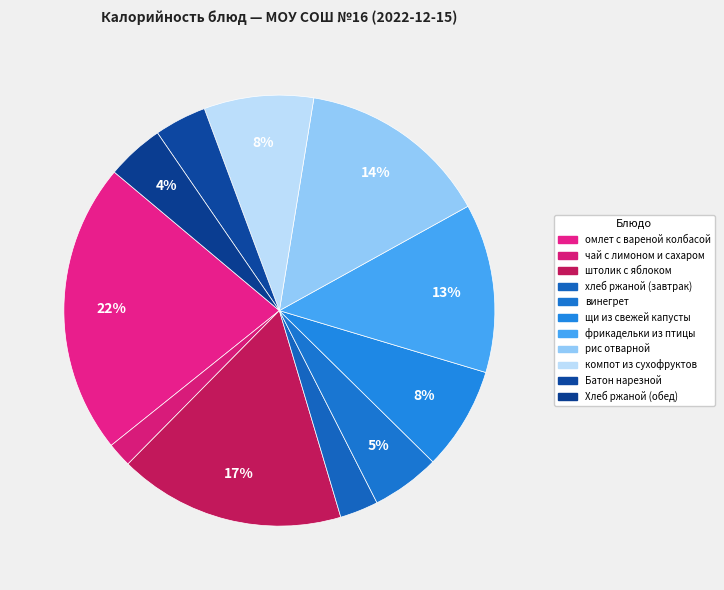

Is it true that фрикадельки из птицы is 13% of the pie?

True